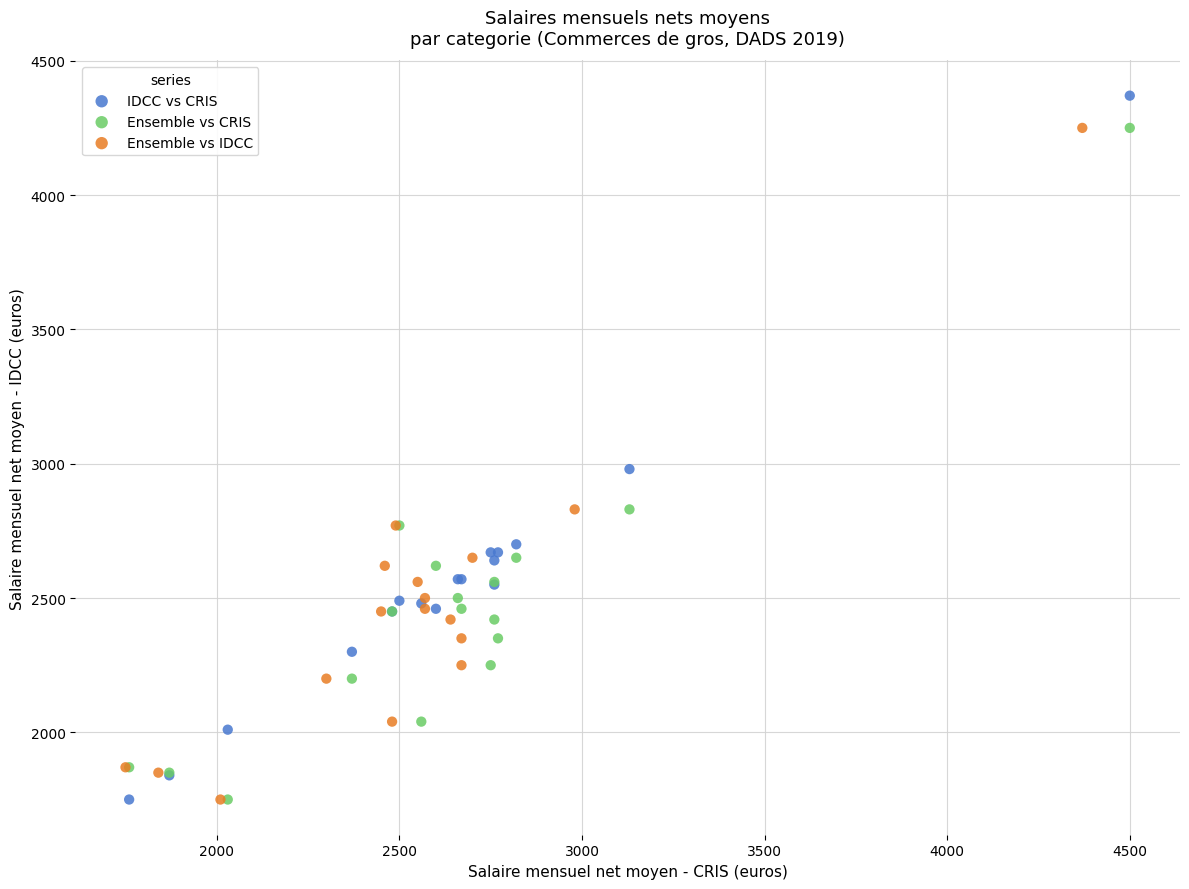

Which series has the widest spread of Y values?

IDCC vs CRIS